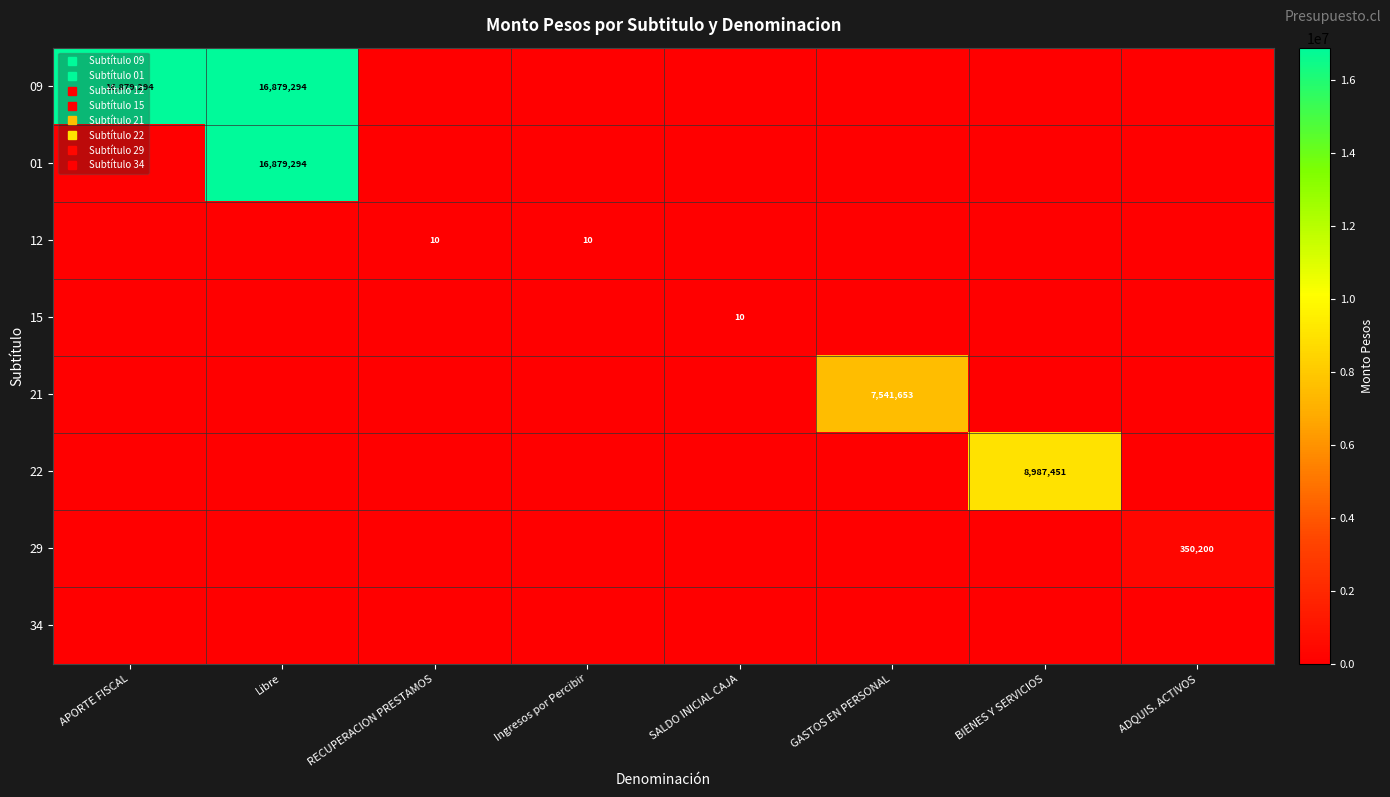

Which series changed the most between Ingresos por Percibir and GASTOS EN PERSONAL?

21